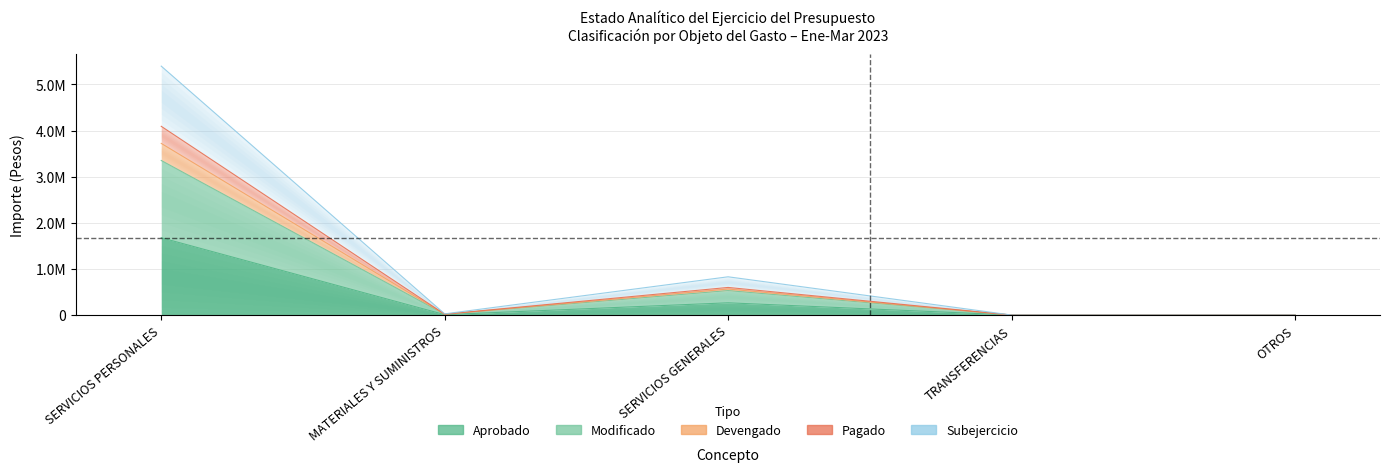

What is the label of the 2nd point from the right?

TRANSFERENCIAS